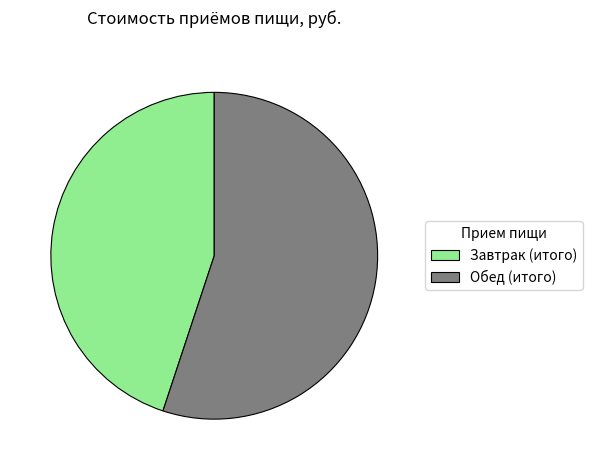

Do Обед (итого) and Завтрак (итого) together represent more than half of the pie?

Yes